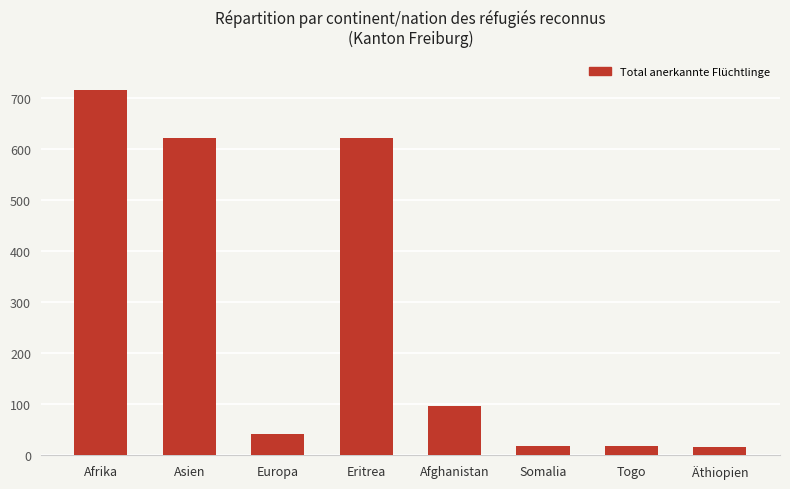

What is the smallest value displayed?

16